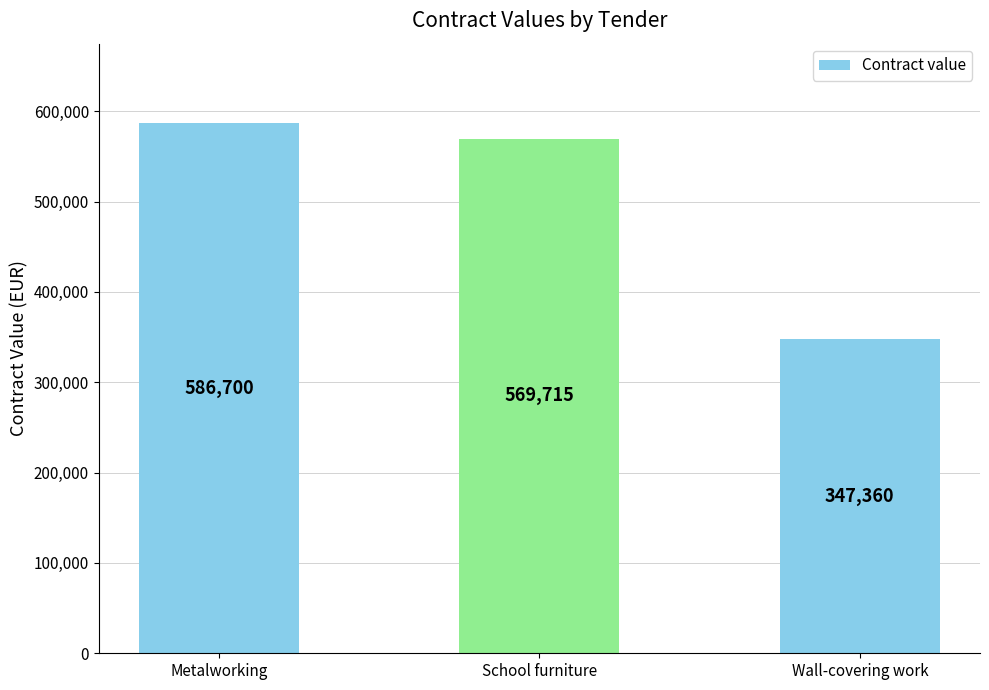

Reading right to left, extract all data points from this chart.

347360	569715	586700